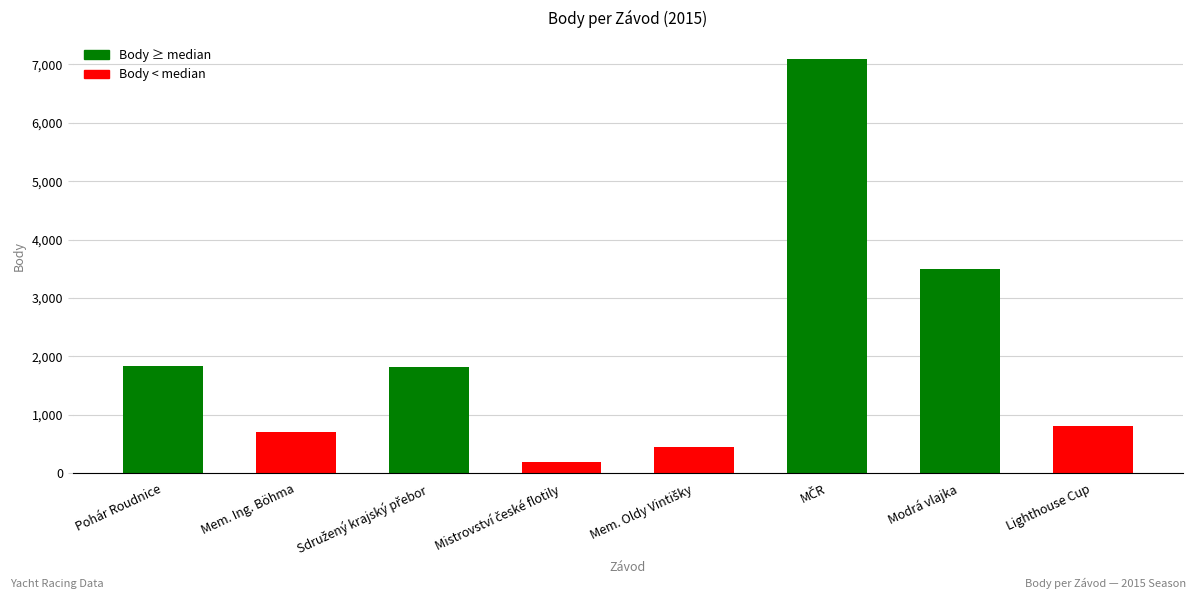

What is the greatest value displayed?

7096